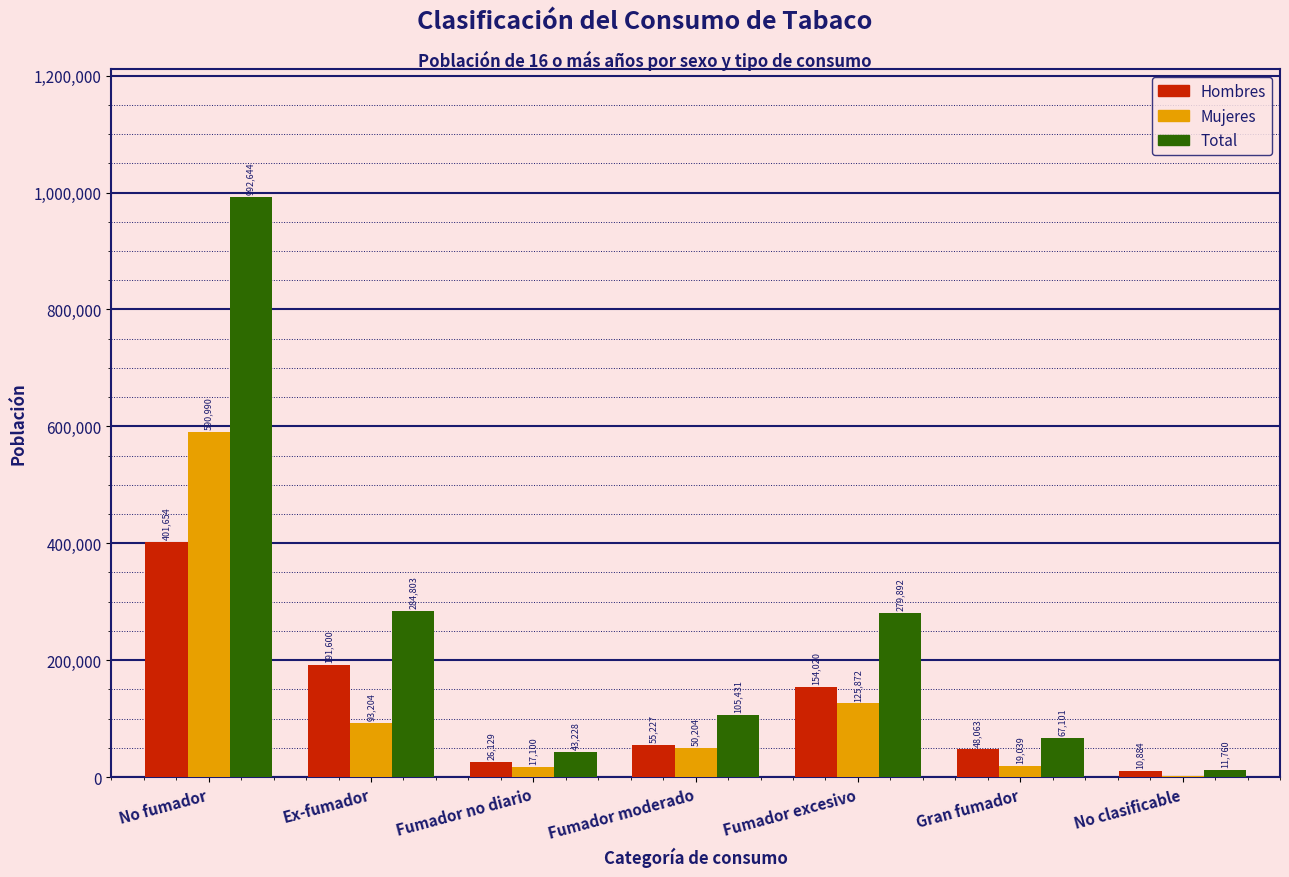

Reading left to right, transcribe all the data shown in this chart.

Hombres: No fumador=401654	Ex-fumador=191600	Fumador no diario=26129	Fumador moderado=55227	Fumador excesivo=154020	Gran fumador=48063	No clasificable=10884
Mujeres: No fumador=590990	Ex-fumador=93204	Fumador no diario=17100	Fumador moderado=50204	Fumador excesivo=125872	Gran fumador=19039	No clasificable=876
Total: No fumador=992644	Ex-fumador=284803	Fumador no diario=43228	Fumador moderado=105431	Fumador excesivo=279892	Gran fumador=67101	No clasificable=11760